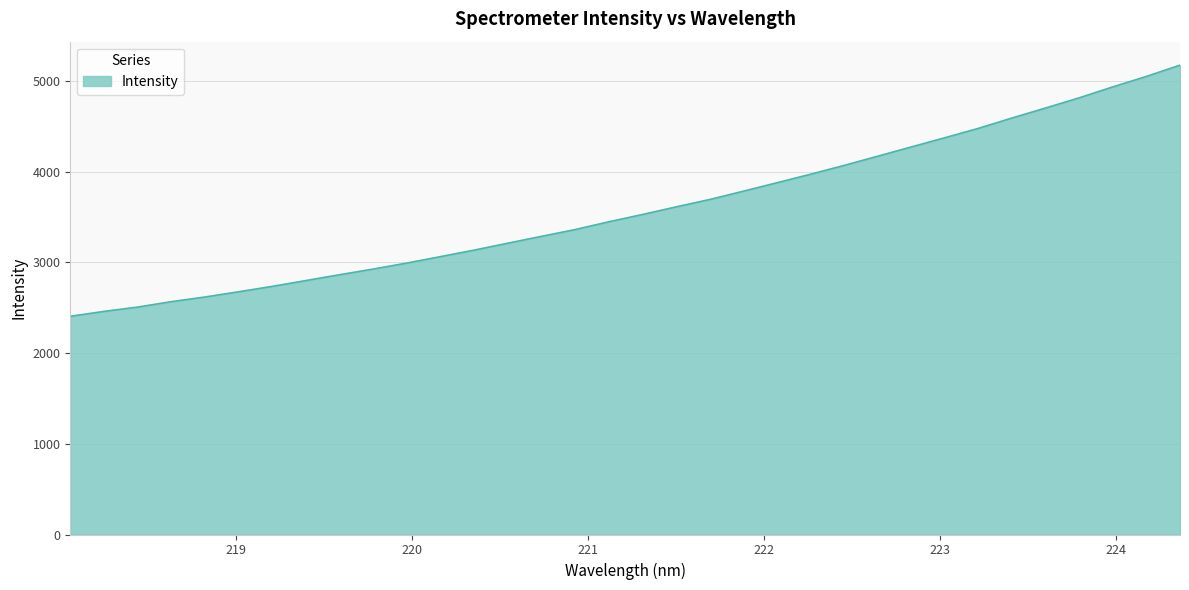

What is the minimum value shown in the chart?

2405.6